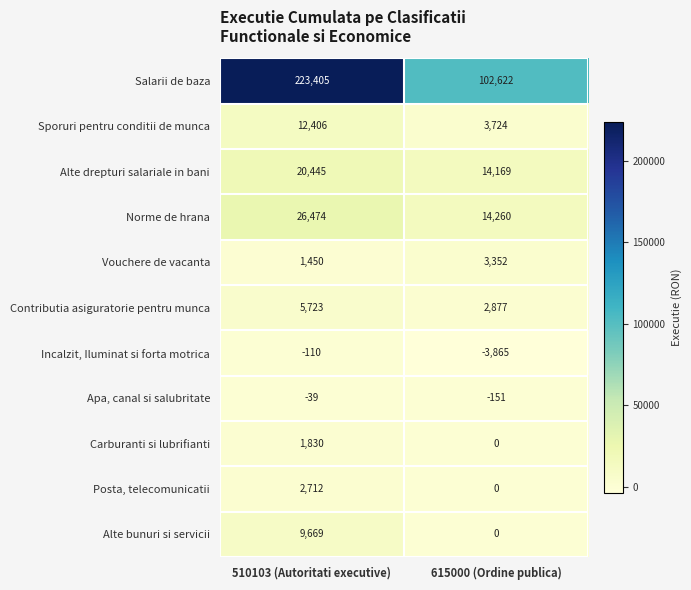

What is the difference between the Norme de hrana values at 615000 (Ordine publica) and 510103 (Autoritati executive)?

12214